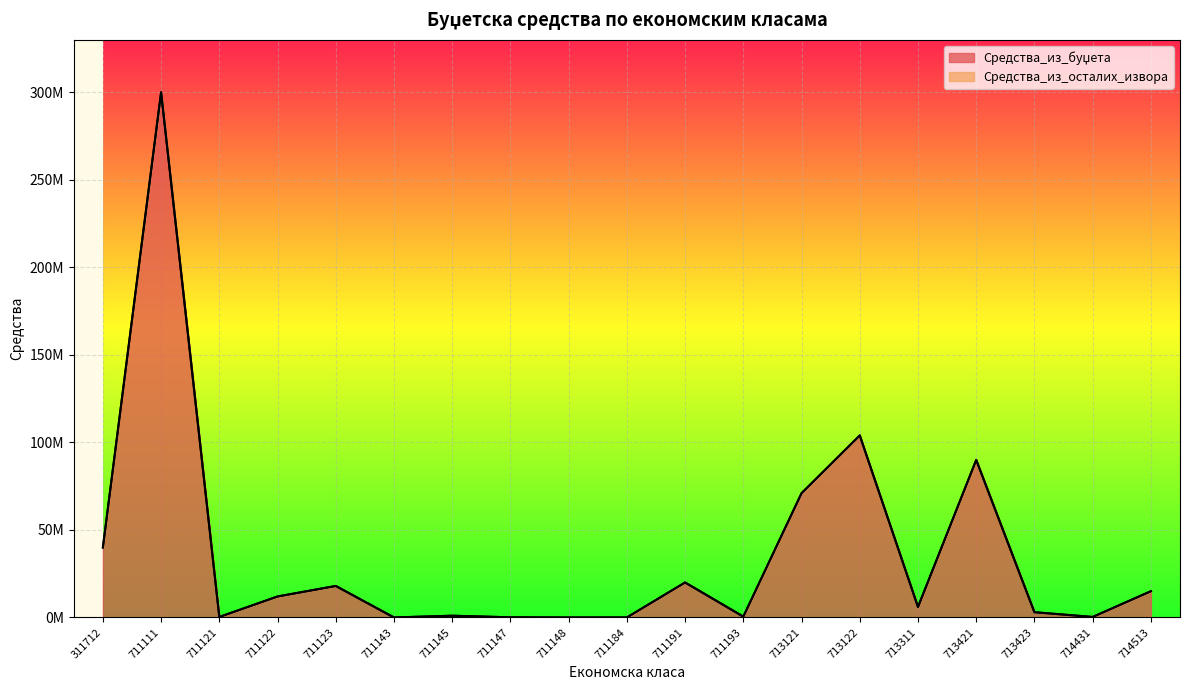

How many data points are less than 6000000?

9